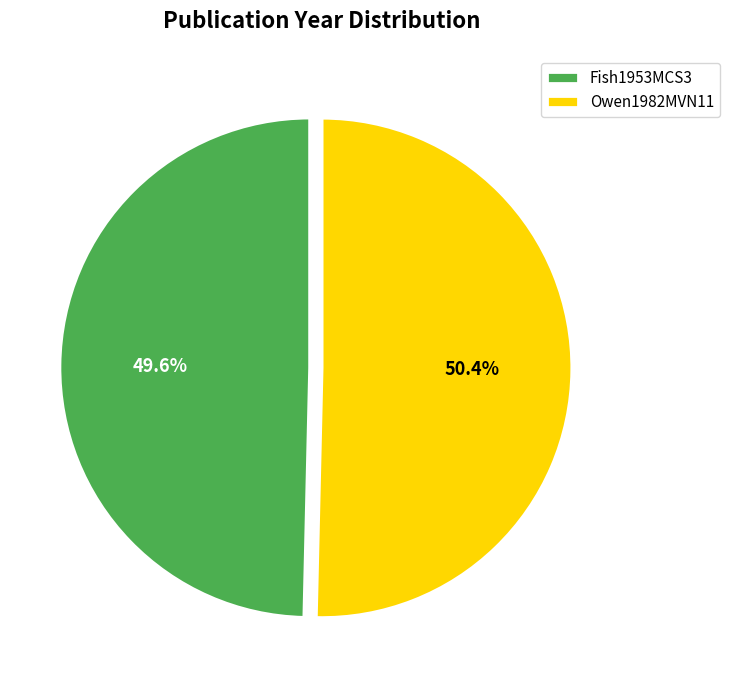

Approximately how many times larger is the value at Owen1982MVN11 compared to Fish1953MCS3?

1.0